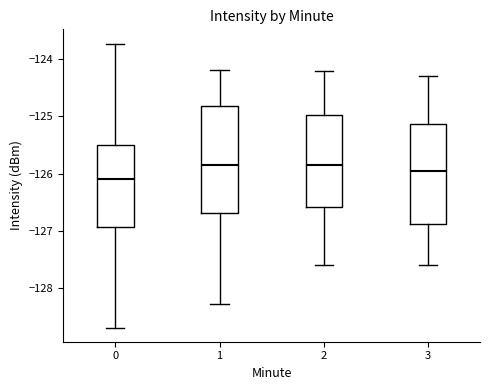

Reading left to right, transcribe this box plot: for each box, give where its median line is, the range the box spans, and where its two whiskers end, as read against the y-axis. The values are not printed on the chart, so give them approximately, as read against the axis.

0: median -126.1, box -126.9 to -125.5, whiskers -128.7 to -123.7
1: median -125.8, box -126.7 to -124.8, whiskers -128.3 to -124.2
2: median -125.8, box -126.6 to -125.0, whiskers -127.6 to -124.2
3: median -125.9, box -126.9 to -125.1, whiskers -127.6 to -124.3